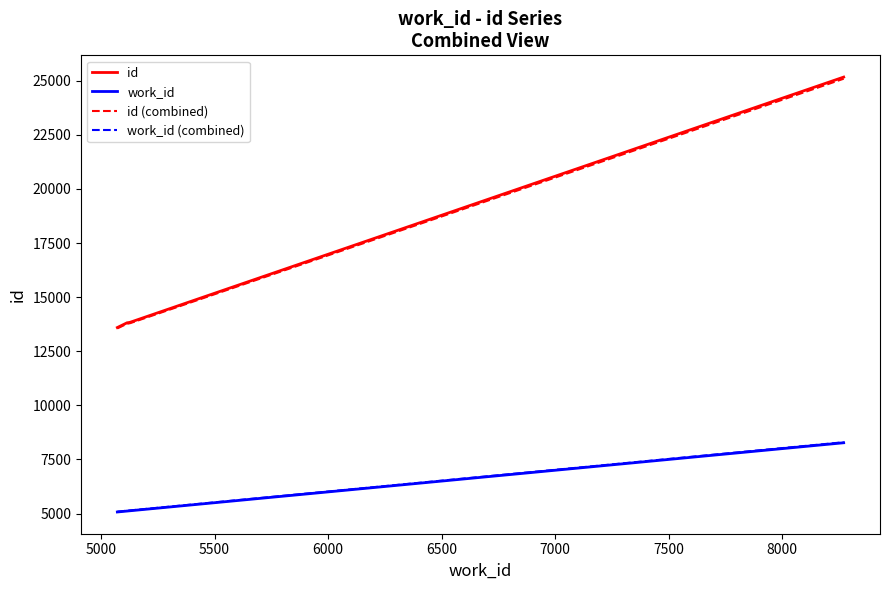

What is the smallest value displayed?

5072.0